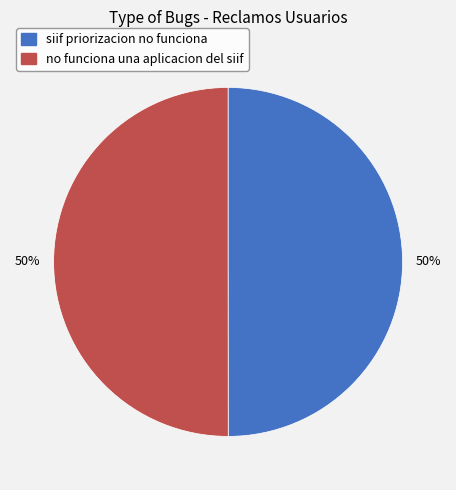

What percentage is the siif priorizacion no funciona slice, to the nearest percent?

50%